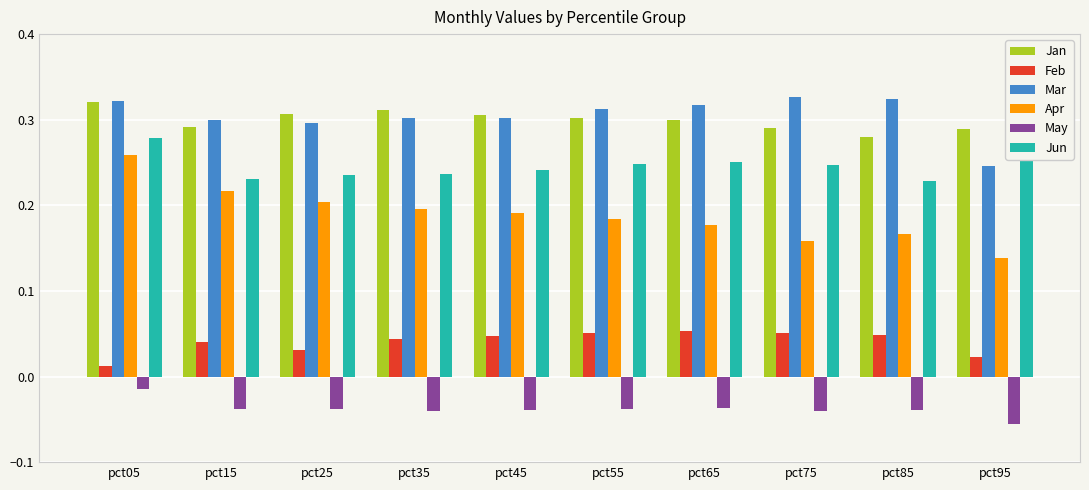

Reading right to left, extract all data points from this chart.

Jan: 0.3	0.3	0.3	0.3	0.3	0.3	0.3	0.3	0.3	0.3
Feb: 0.0	0.0	0.1	0.1	0.1	0.0	0.0	0.0	0.0	0.0
Mar: 0.2	0.3	0.3	0.3	0.3	0.3	0.3	0.3	0.3	0.3
Apr: 0.1	0.2	0.2	0.2	0.2	0.2	0.2	0.2	0.2	0.3
May: -0.1	-0.0	-0.0	-0.0	-0.0	-0.0	-0.0	-0.0	-0.0	-0.0
Jun: 0.3	0.2	0.2	0.3	0.2	0.2	0.2	0.2	0.2	0.3